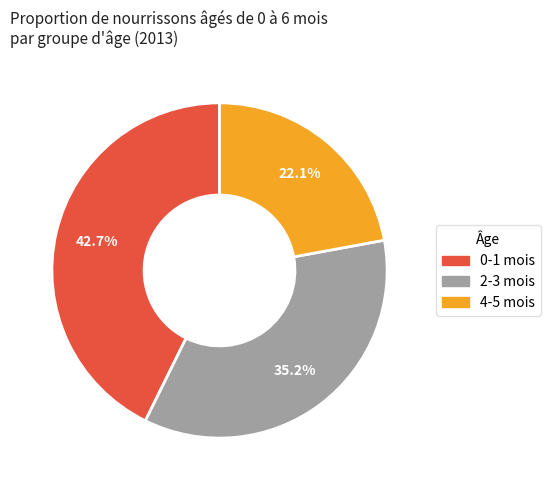

Which category has the smallest portion of the pie?

4-5 mois